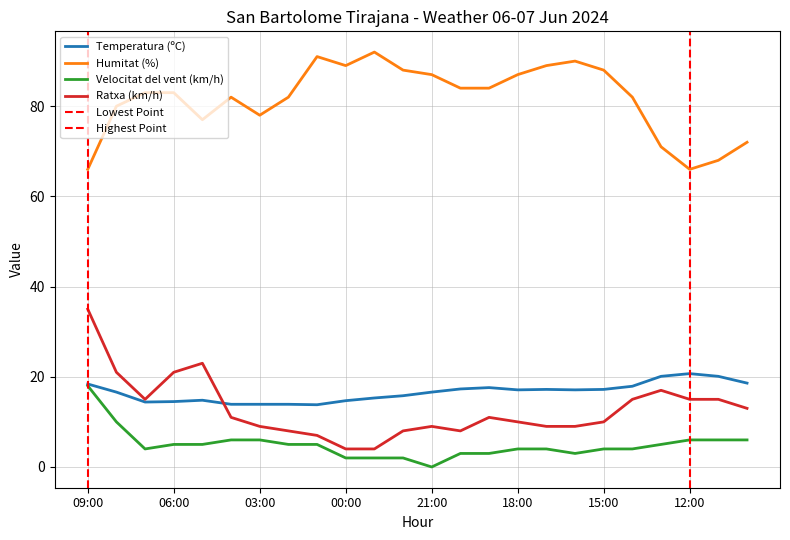

True or false: Temperatura (ºC) has a value of 33.8 at 12:00.

False